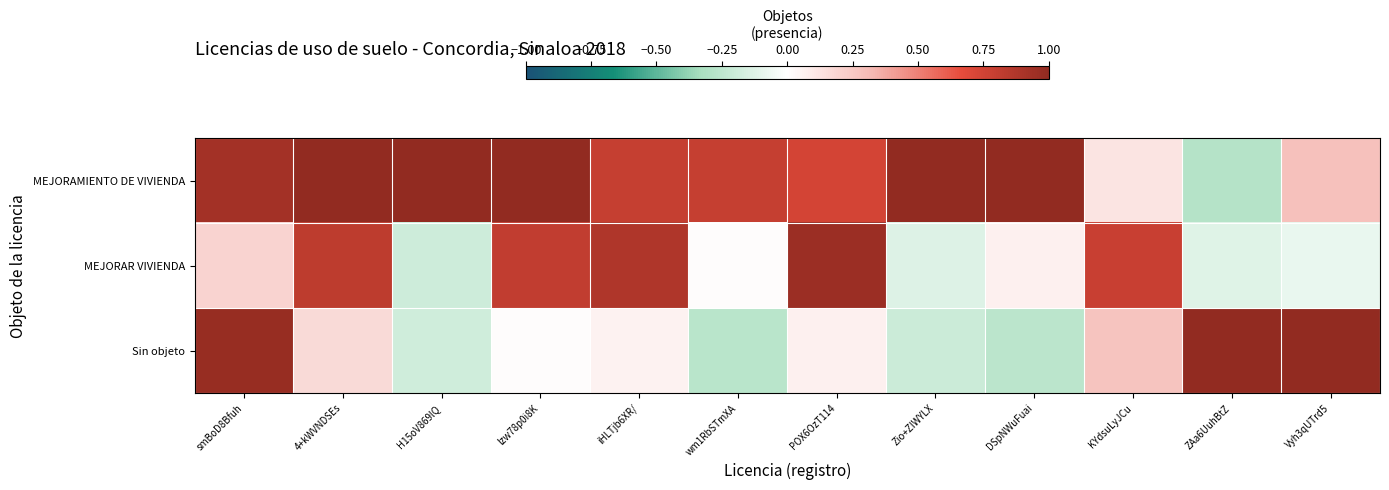

What is the total value across all series at DSpNWuFuai?

0.9